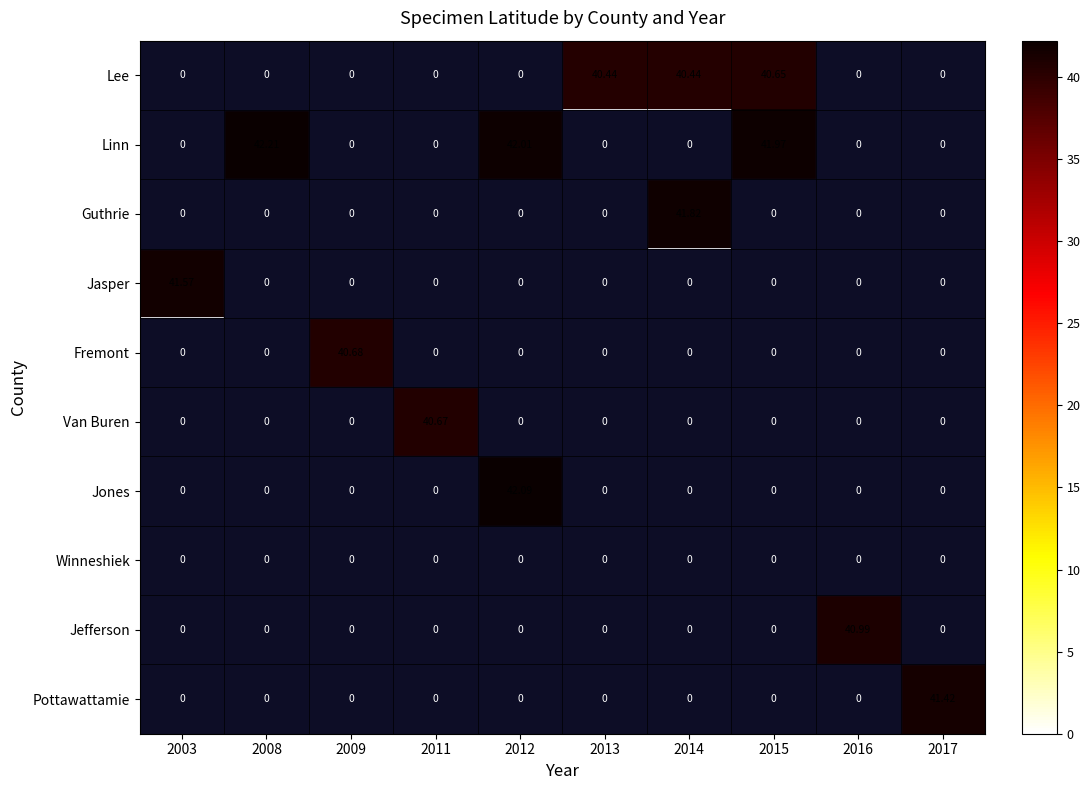

What is the spread (max minus min) of values at 2013?

40.4